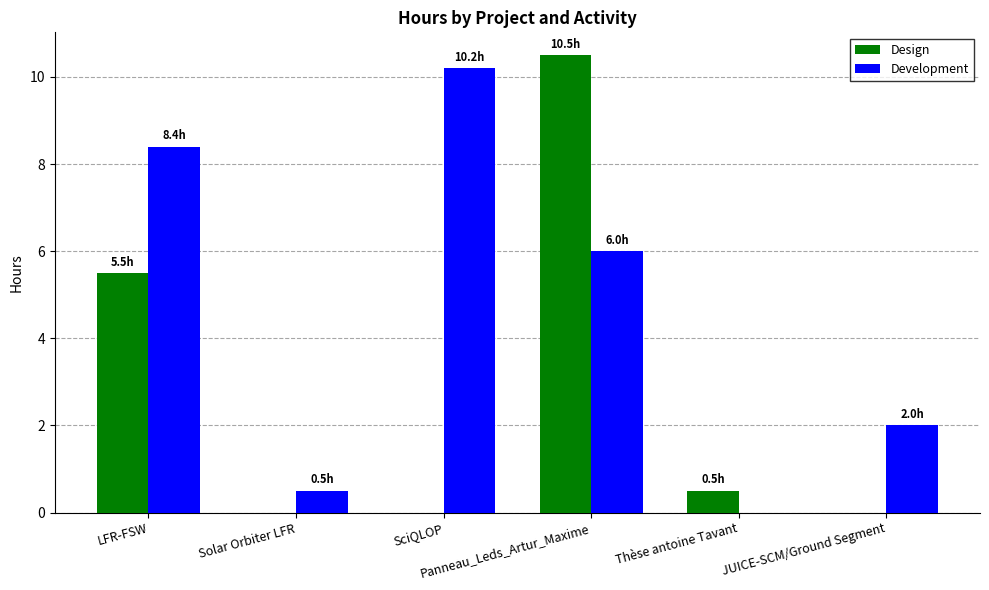

What is the highest value of the Design series?

10.5